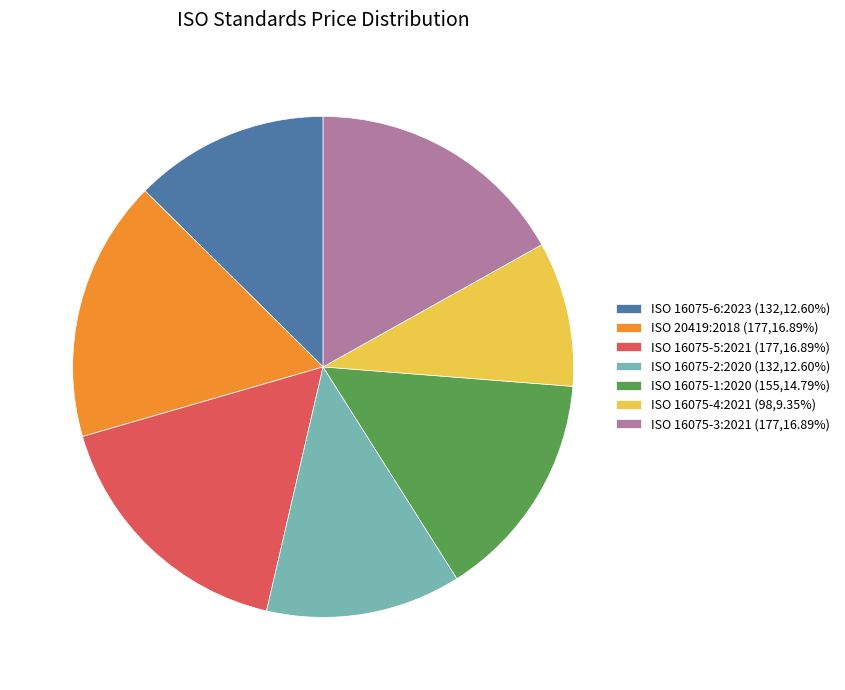

Do ISO 16075-6:2023 (132,12.60%) and ISO 16075-5:2021 (177,16.89%) together represent more than half of the pie?

No